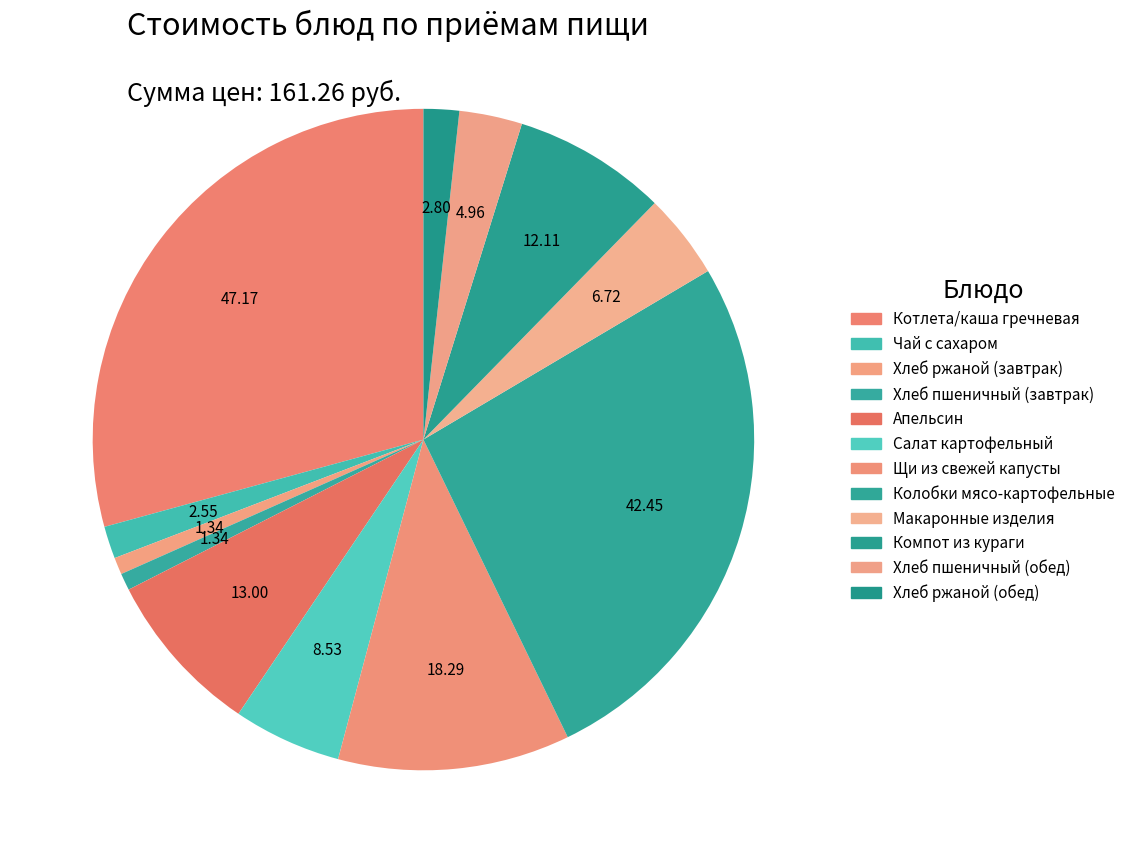

How many segments does this pie chart have?

12